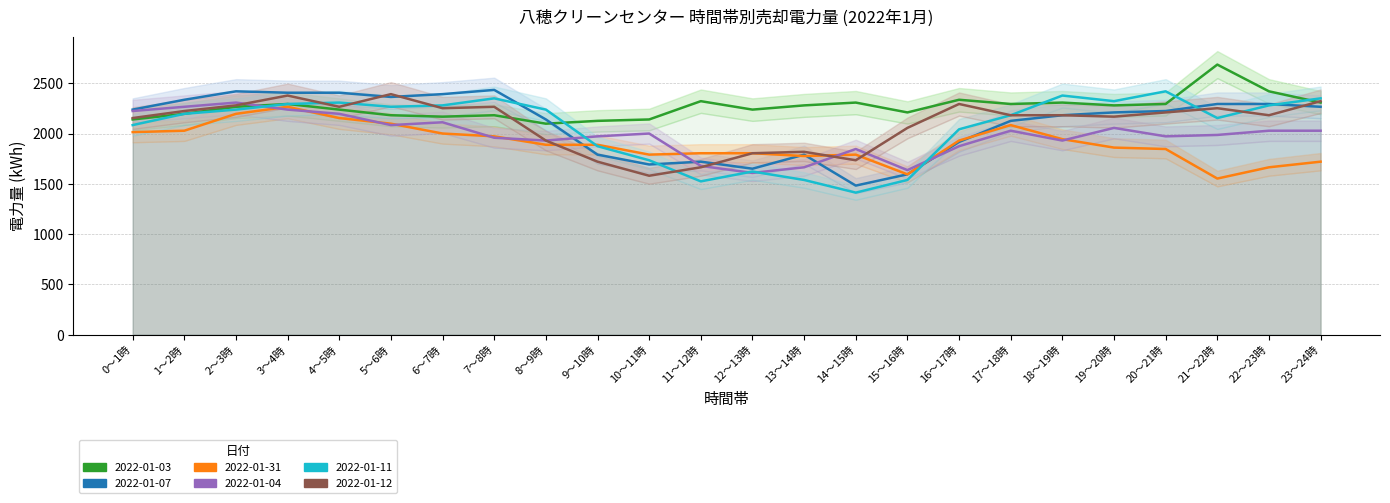

At how many categories does at least one series exceed 2303?

16